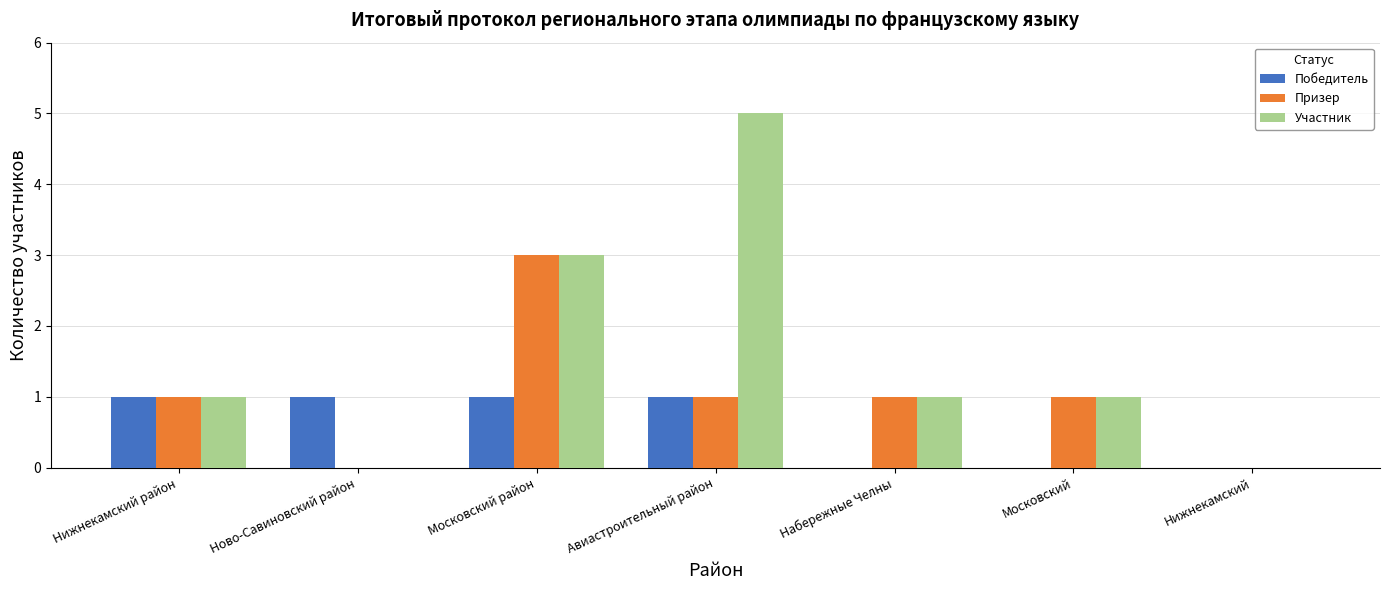

How many groups of bars are there?

7